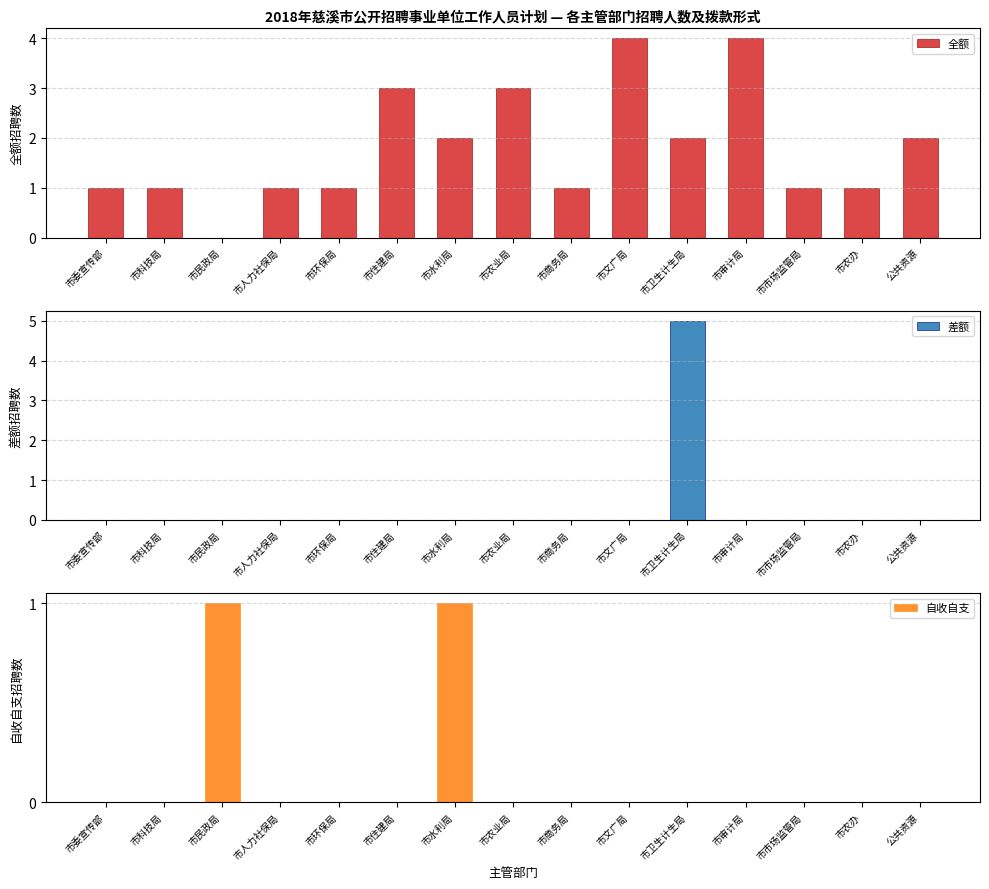

Reading left to right, what are all the values shown in this chart?

全额: 市委宣传部=1	市科技局=1	市民政局=0	市人力社保局=1	市环保局=1	市住建局=3	市水利局=2	市农业局=3	市商务局=1	市文广局=4	市卫生计生局=2	市审计局=4	市市场监管局=1	市农办=1	公共资源=2
差额: 市委宣传部=0	市科技局=0	市民政局=0	市人力社保局=0	市环保局=0	市住建局=0	市水利局=0	市农业局=0	市商务局=0	市文广局=0	市卫生计生局=5	市审计局=0	市市场监管局=0	市农办=0	公共资源=0
自收自支: 市委宣传部=0	市科技局=0	市民政局=1	市人力社保局=0	市环保局=0	市住建局=0	市水利局=1	市农业局=0	市商务局=0	市文广局=0	市卫生计生局=0	市审计局=0	市市场监管局=0	市农办=0	公共资源=0